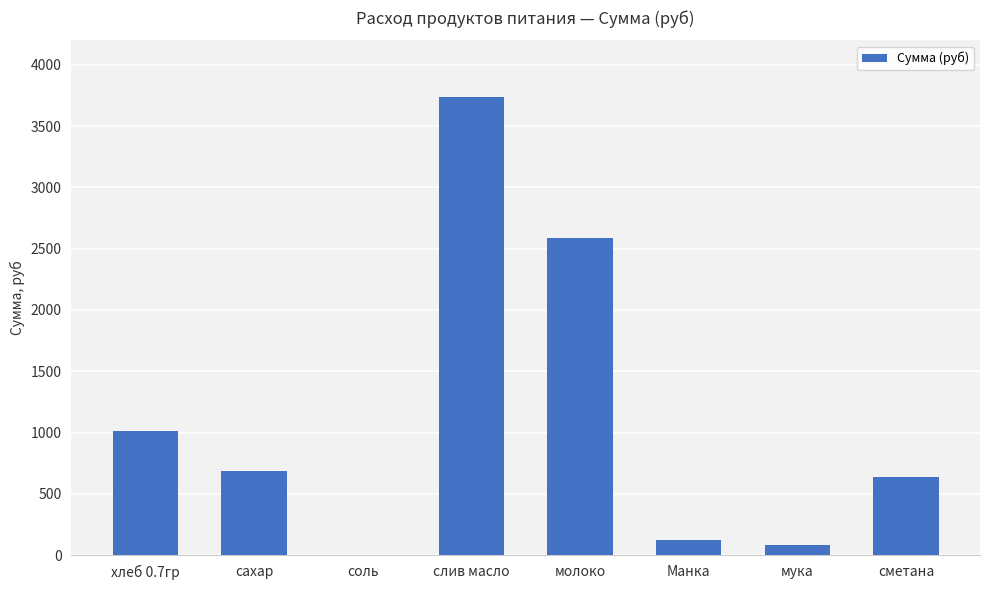

Between мука and сахар, which is larger?

сахар